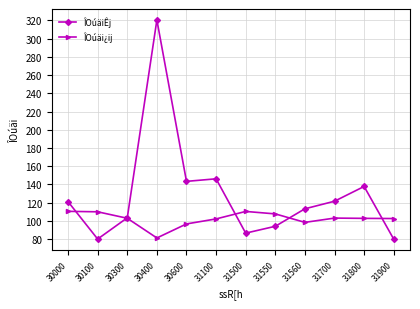

Where does the ÎOúäiÊj series first go above 121?

30000